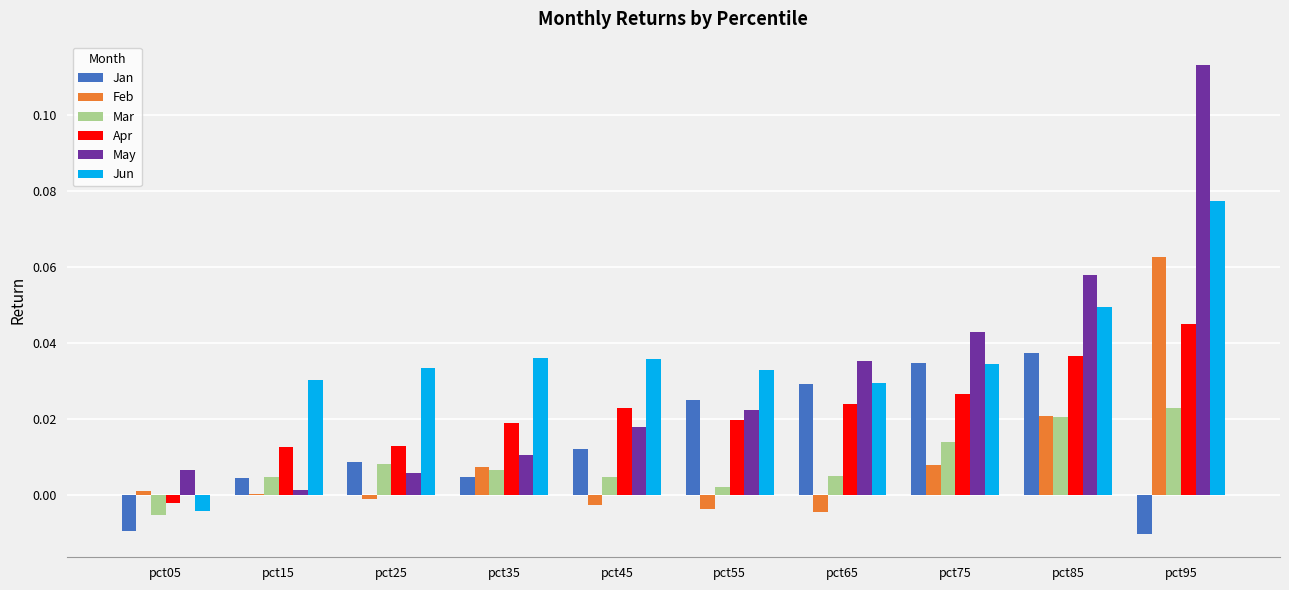

The value of Jan at pct75 is 0.1. True or false?

False